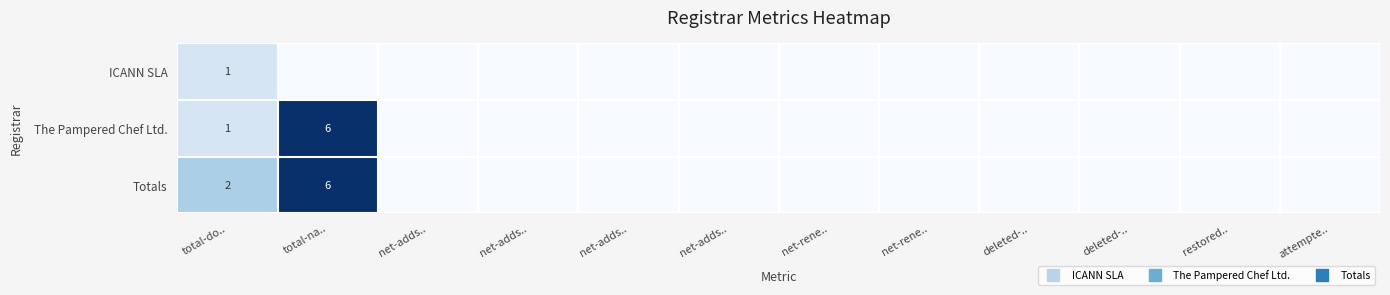

How many distinct data groups are displayed?

3